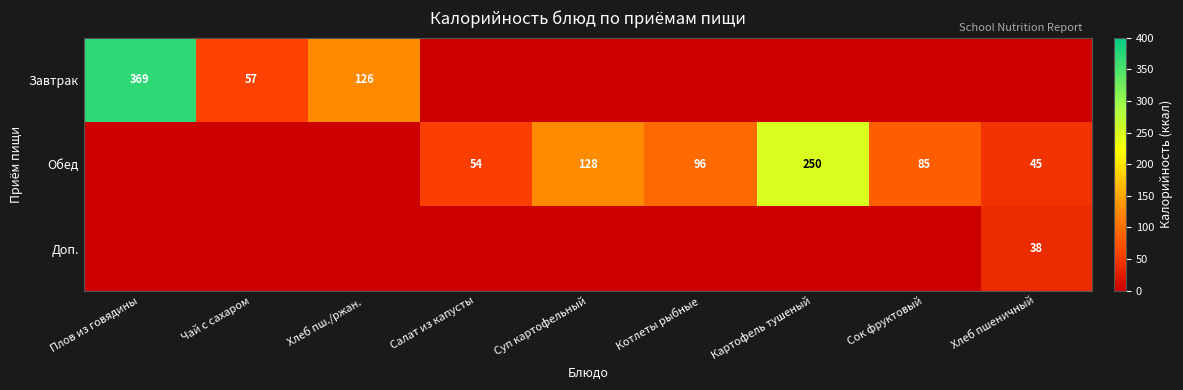

Is the value of Завтрак at Хлеб пш./ржан. greater than the value of Обед at Суп картофельный?

No